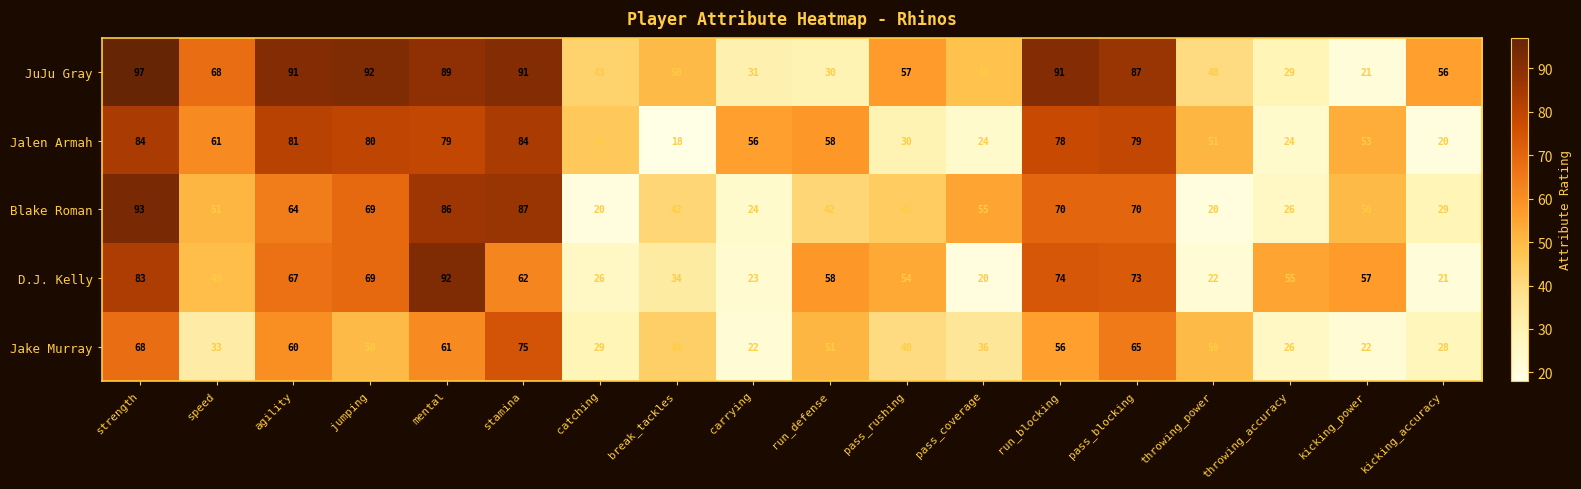

What is the total value across all series at catching?

164